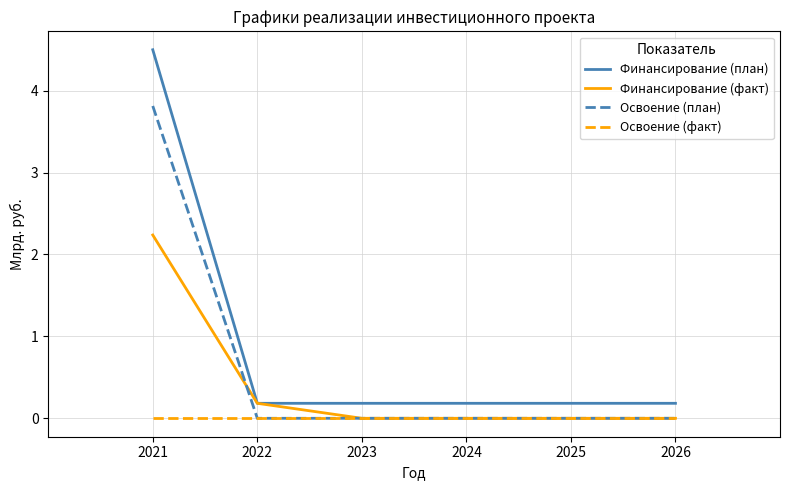

True or false: Финансирование (факт) has a value of 2.2 at 2021.

True